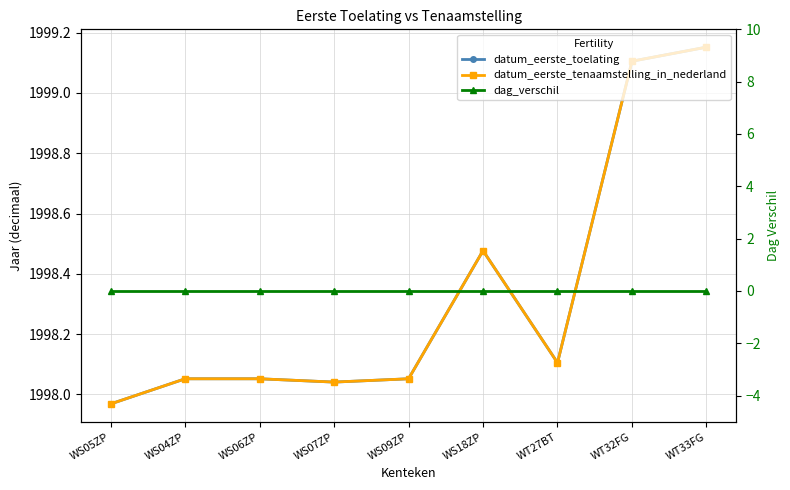

Reading right to left, transcribe all the data shown in this chart.

datum_eerste_toelating: WT33FG=1999.2	WT32FG=1999.1	WT27BT=1998.1	WS18ZP=1998.5	WS09ZP=1998.1	WS07ZP=1998.0	WS06ZP=1998.1	WS04ZP=1998.1	WS05ZP=1998.0
datum_eerste_tenaamstelling_in_nederland: WT33FG=1999.2	WT32FG=1999.1	WT27BT=1998.1	WS18ZP=1998.5	WS09ZP=1998.1	WS07ZP=1998.0	WS06ZP=1998.1	WS04ZP=1998.1	WS05ZP=1998.0
dag_verschil: WT33FG=0.0	WT32FG=0.0	WT27BT=0.0	WS18ZP=0.0	WS09ZP=0.0	WS07ZP=0.0	WS06ZP=0.0	WS04ZP=0.0	WS05ZP=0.0